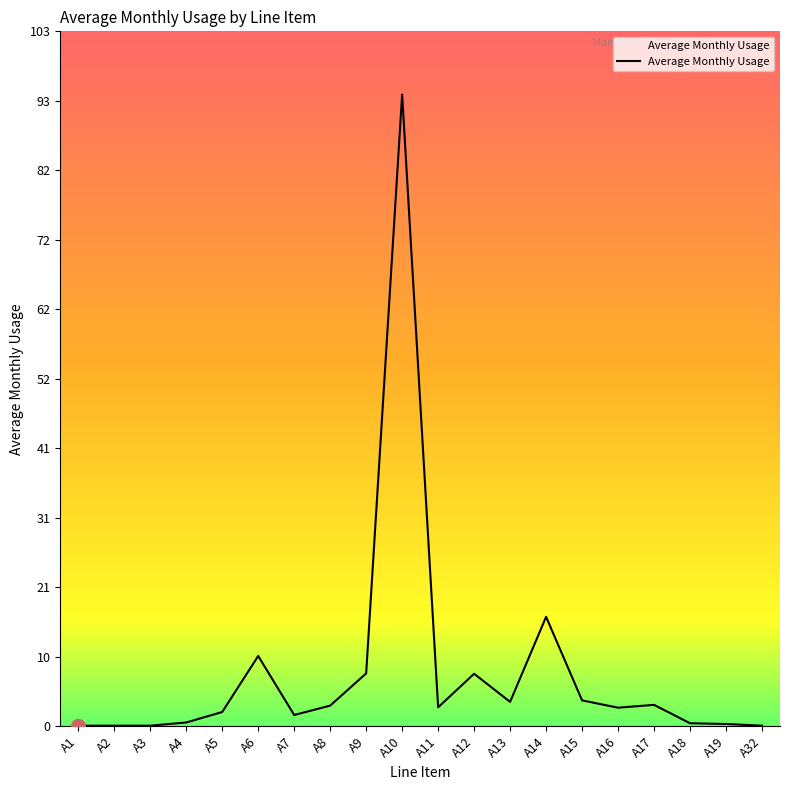

The value at A11 is 2.8. True or false?

True